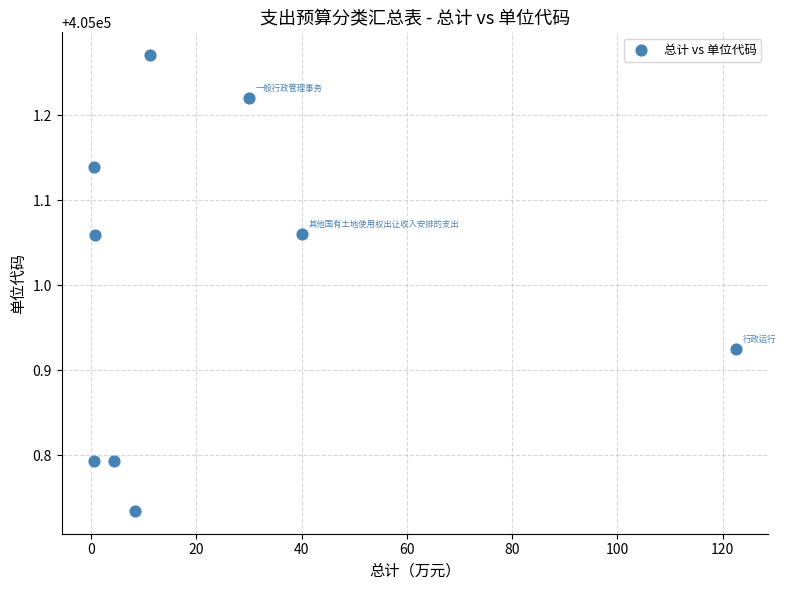

What is the average Y value?

405001.0